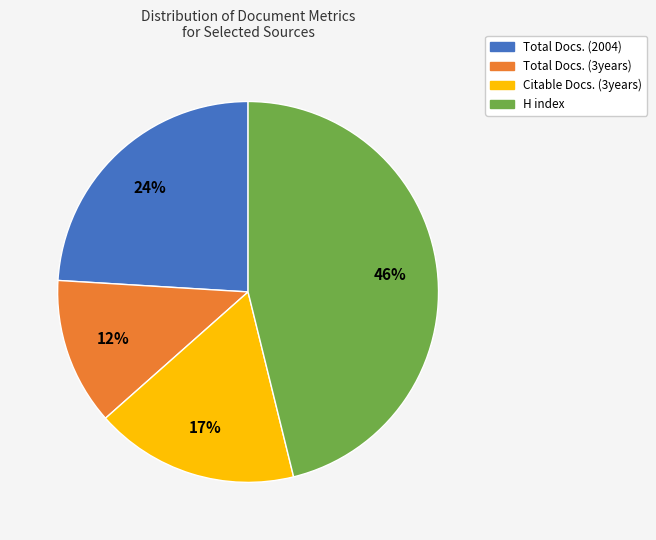

Do Citable Docs. (3years) and H index together represent more than half of the pie?

Yes